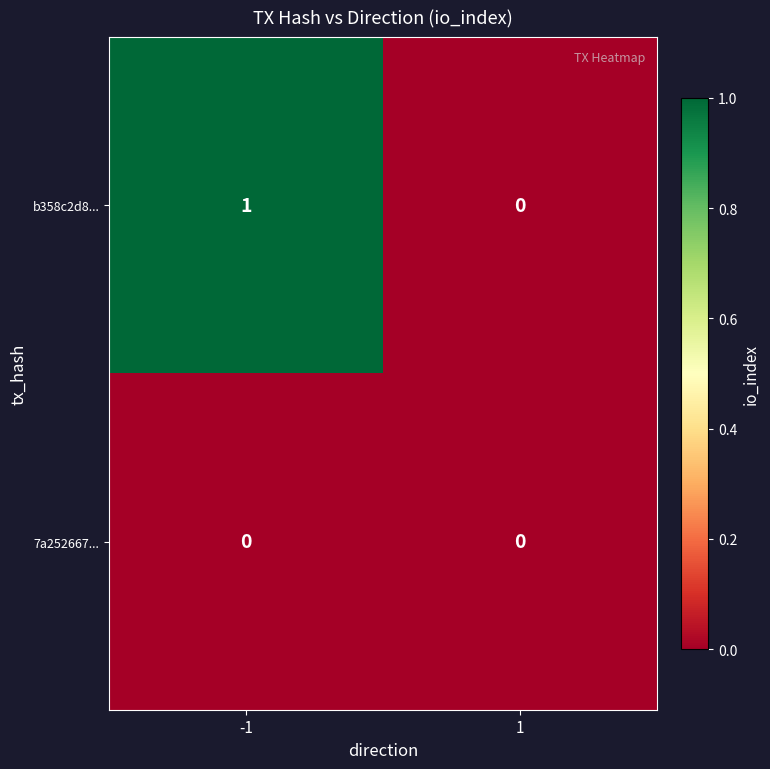

At which category is the sum across all series the highest?

-1